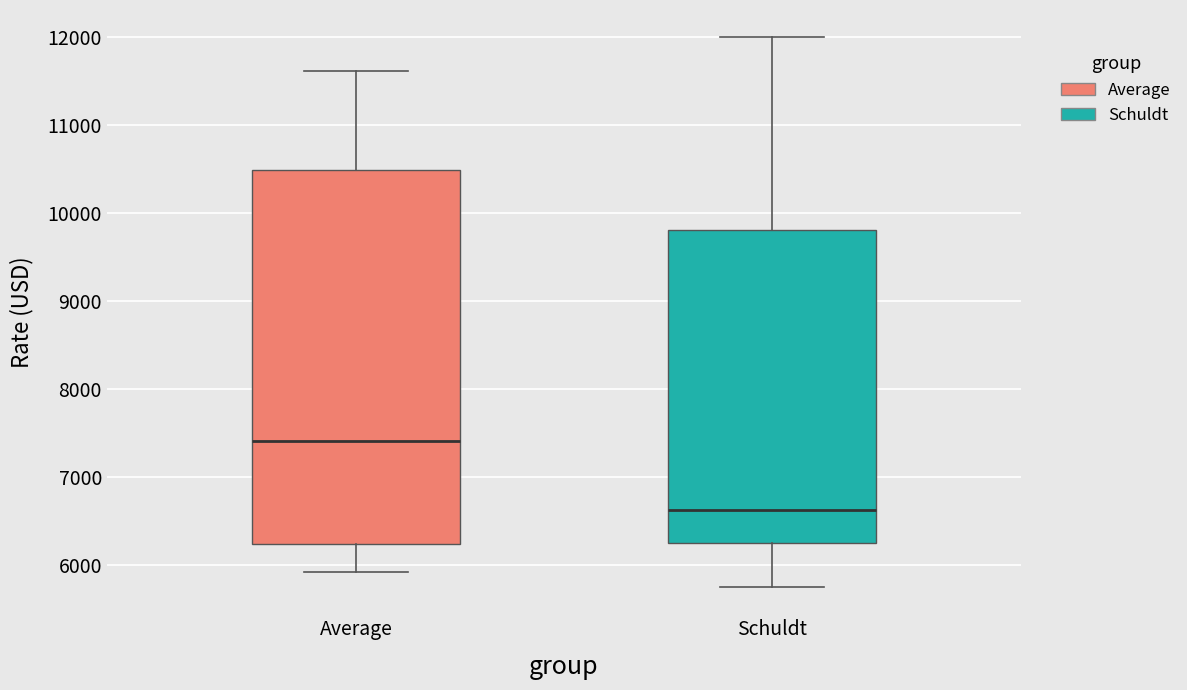

Which box's median line is the lowest?

Schuldt